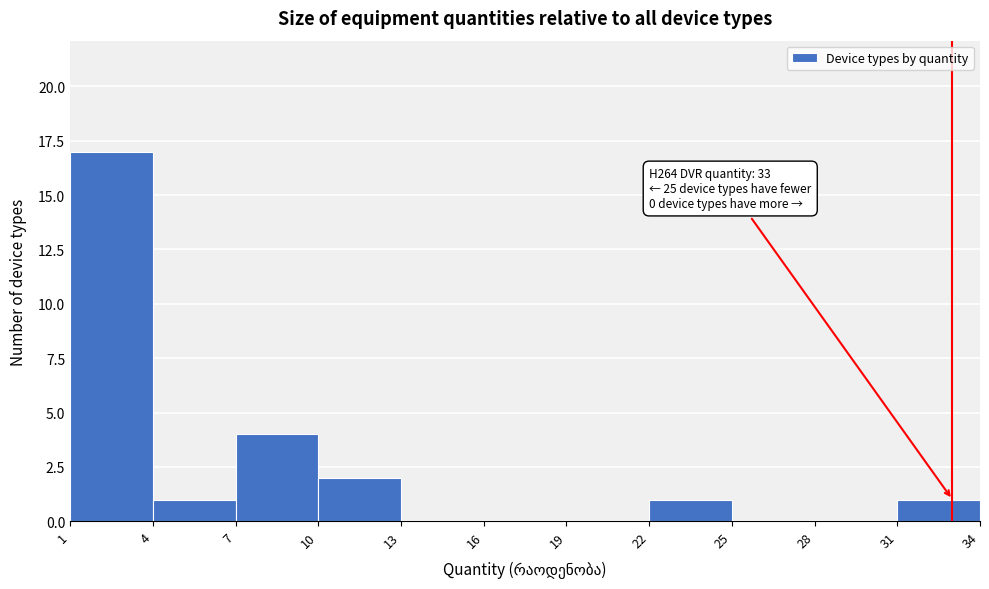

Which range on the x-axis has the tallest bar?

1 to 4